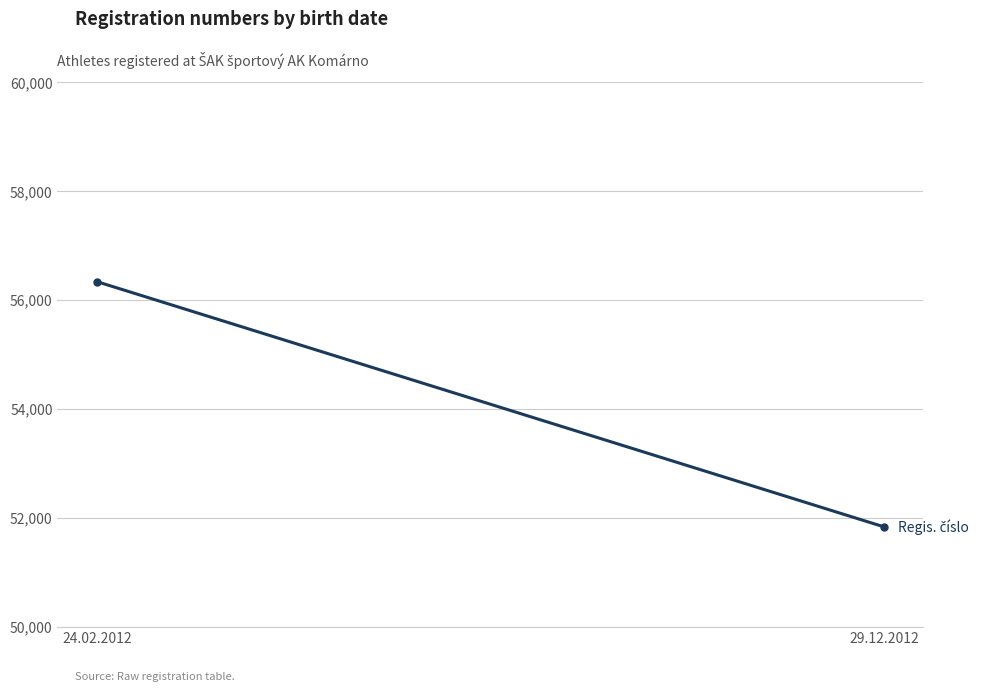

Reading left to right, list all the values displayed in this chart.

24.02.2012=56343	29.12.2012=51842